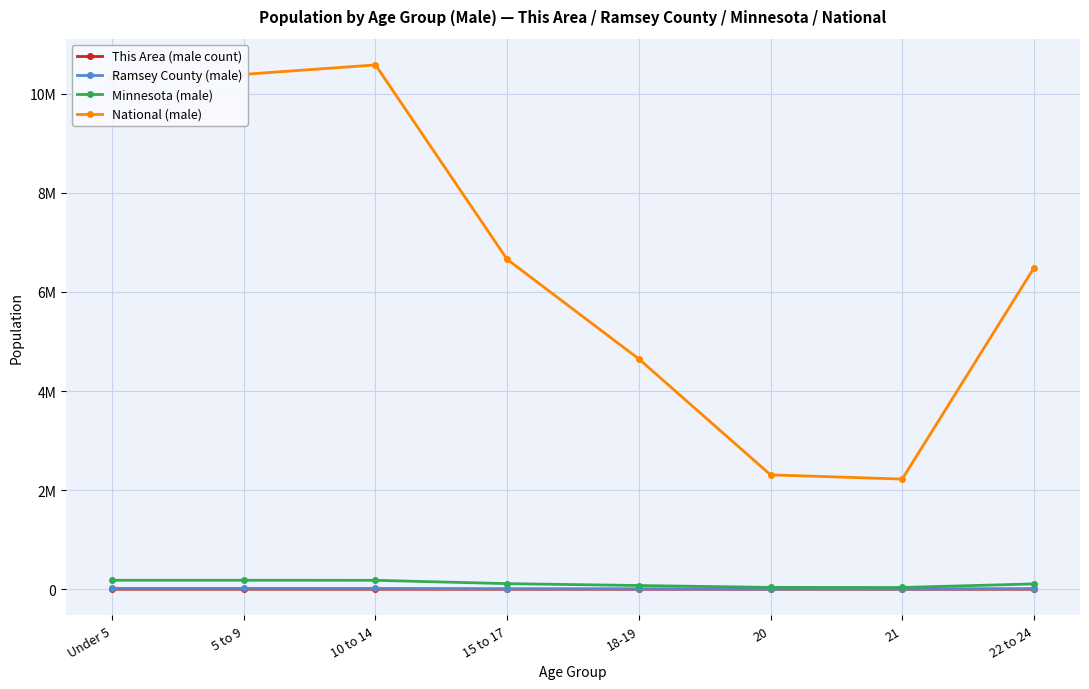

What are all the series names shown in the legend?

This Area (male count), Ramsey County (male), Minnesota (male), National (male)